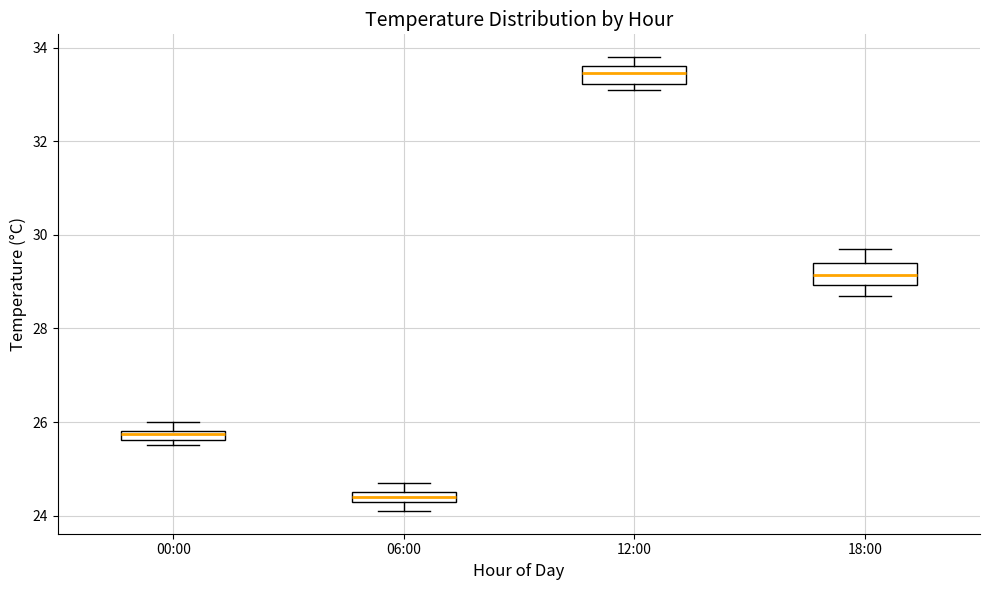

Where is the upper edge of the box for 06:00 on the y-axis? The values are not printed on the chart, so give them approximately, as read against the axis.

24.6